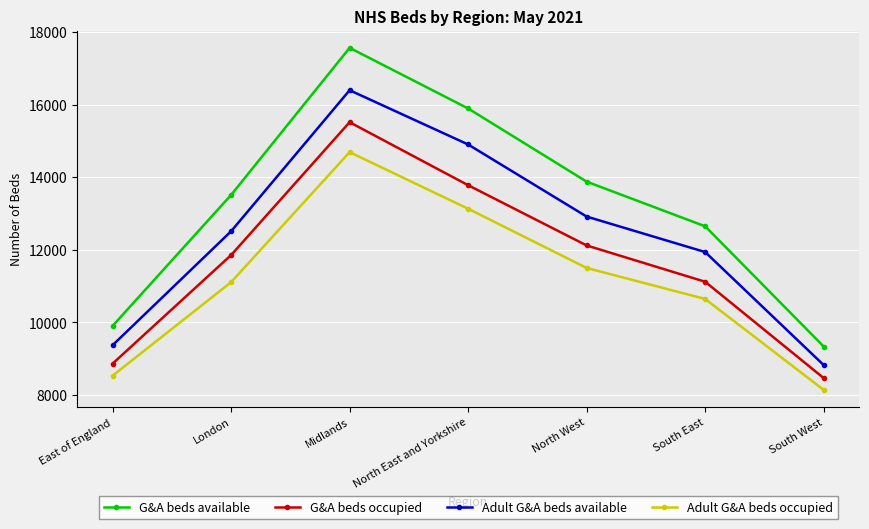

How many interior local peaks does the G&A beds available series have?

1